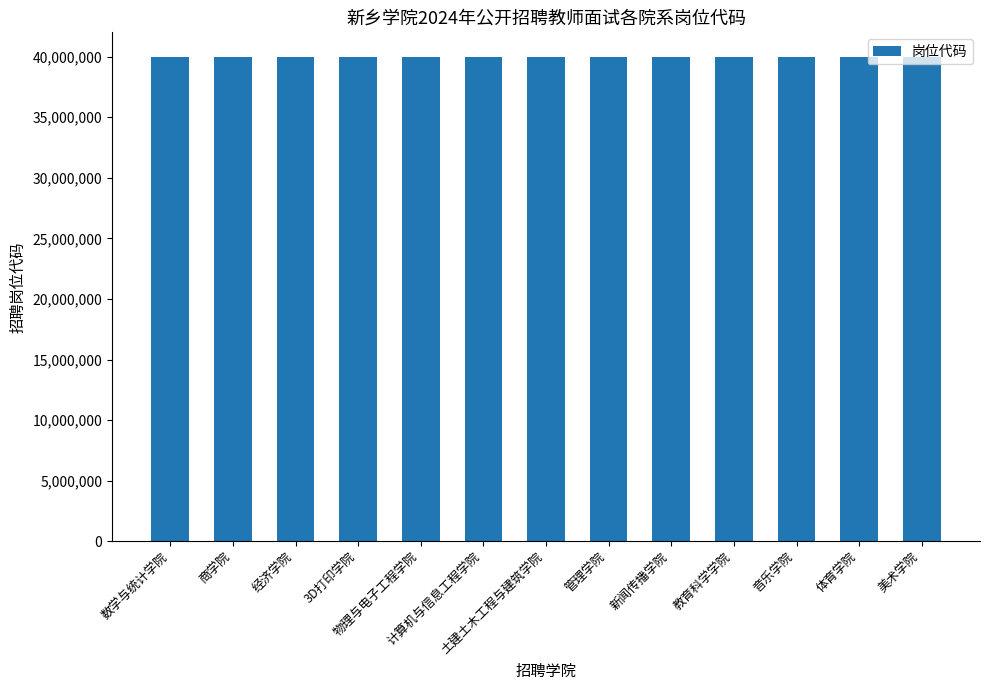

What is the maximum value shown in the chart?

40011521